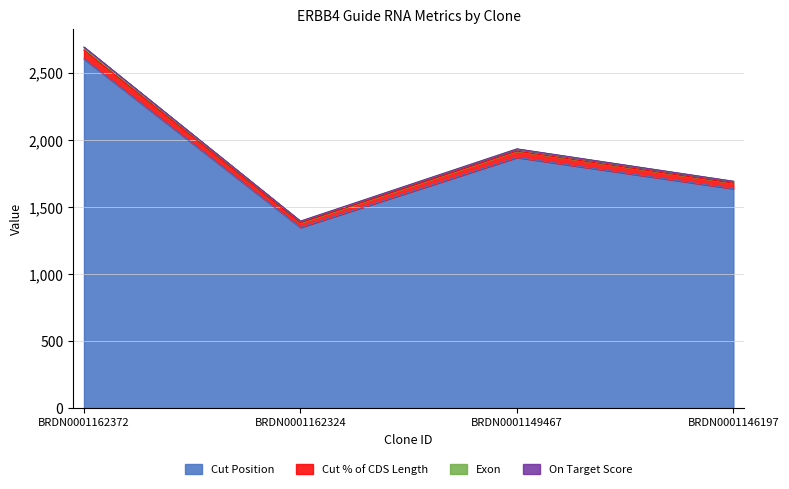

At which category is the sum across all series the highest?

BRDN0001162372